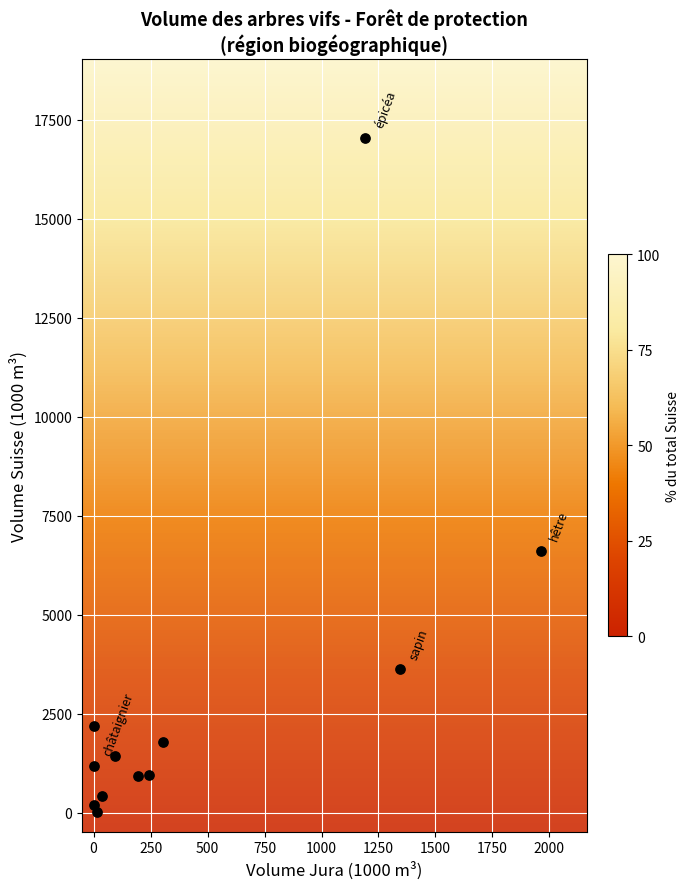

What Y value in the scatter plot is closest to 8534?

6626